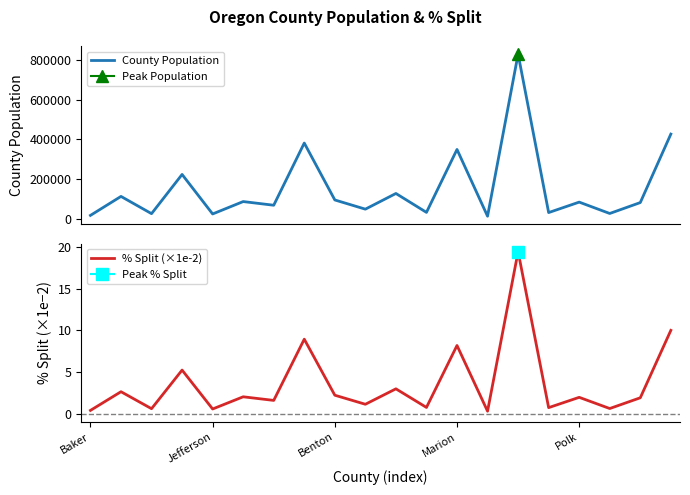

Rank the series by their maximum value, from lowest to highest.

% Split (×1e-2), County Population